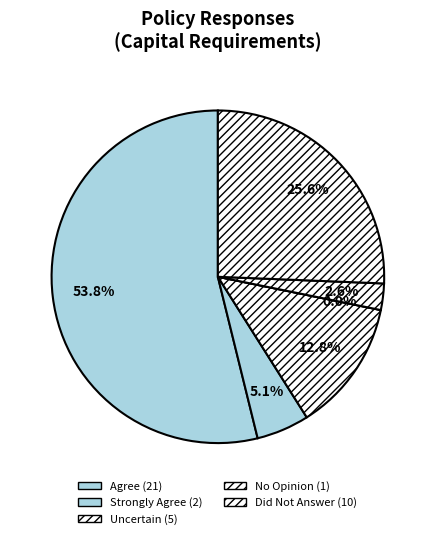

Does Uncertain account for over 50% of the chart?

No